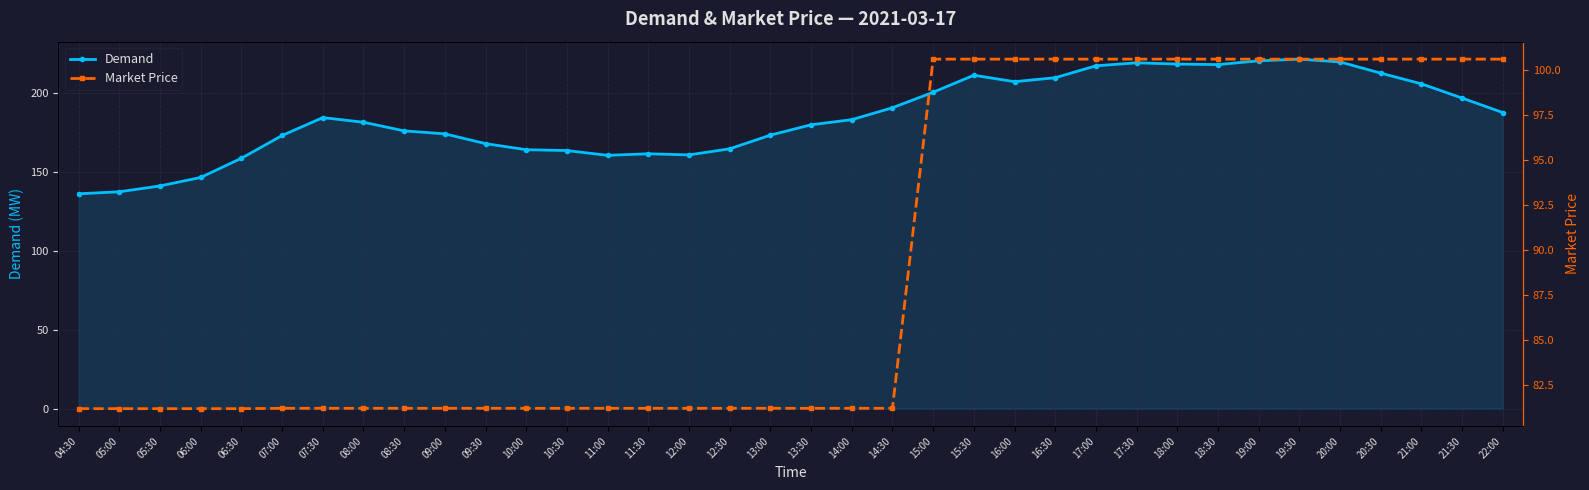

True or false: Demand and Market Price intersect in this chart.

False